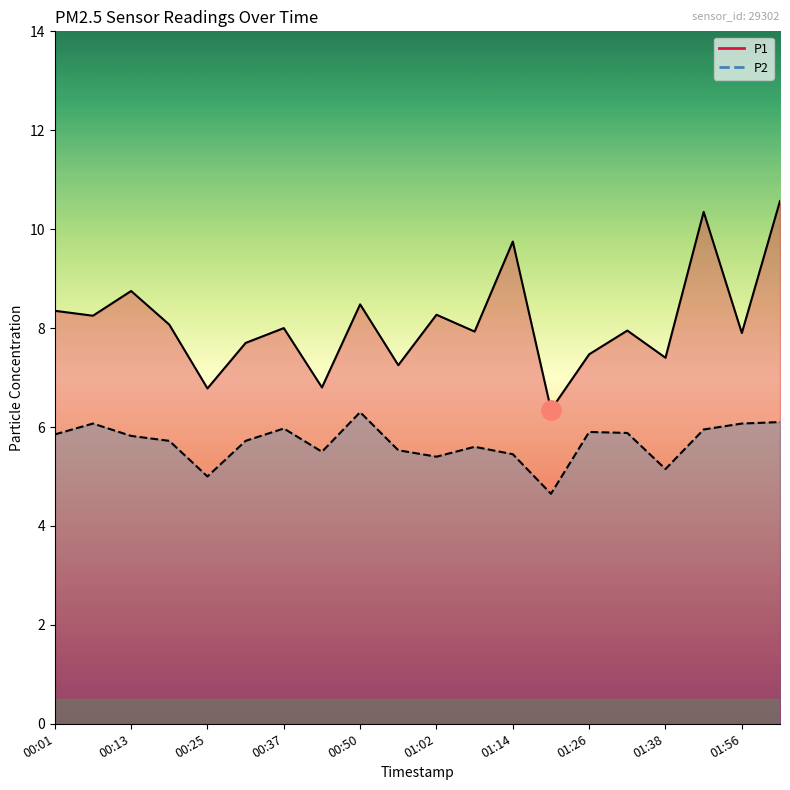

True or false: P2 and P1 cross at least once.

False